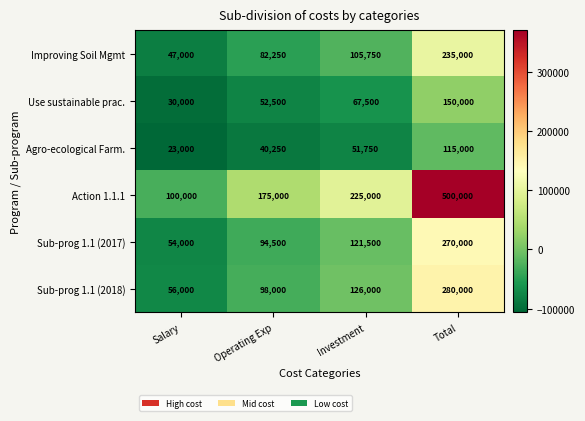

The Use sustainable prac. series shows 25668 at Operating Exp. True or false?

False